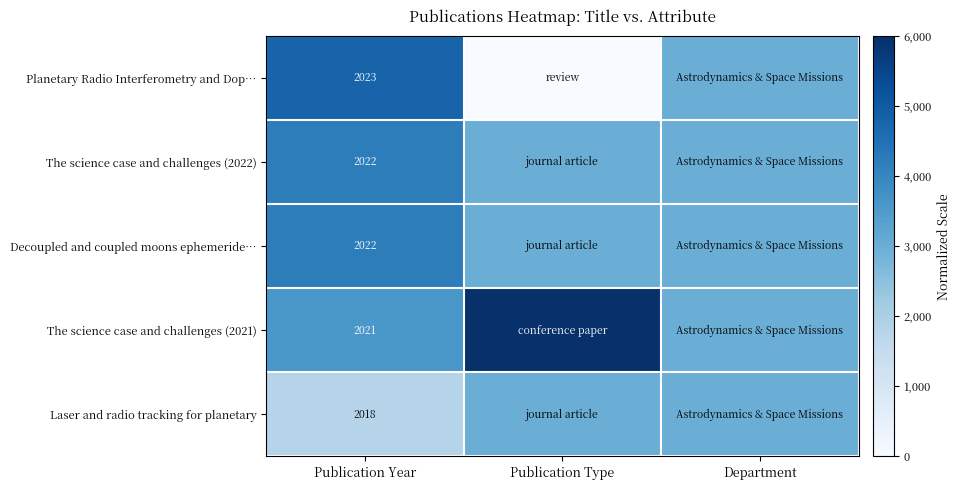

Which has a higher value, Department or Publication Year?

Publication Year